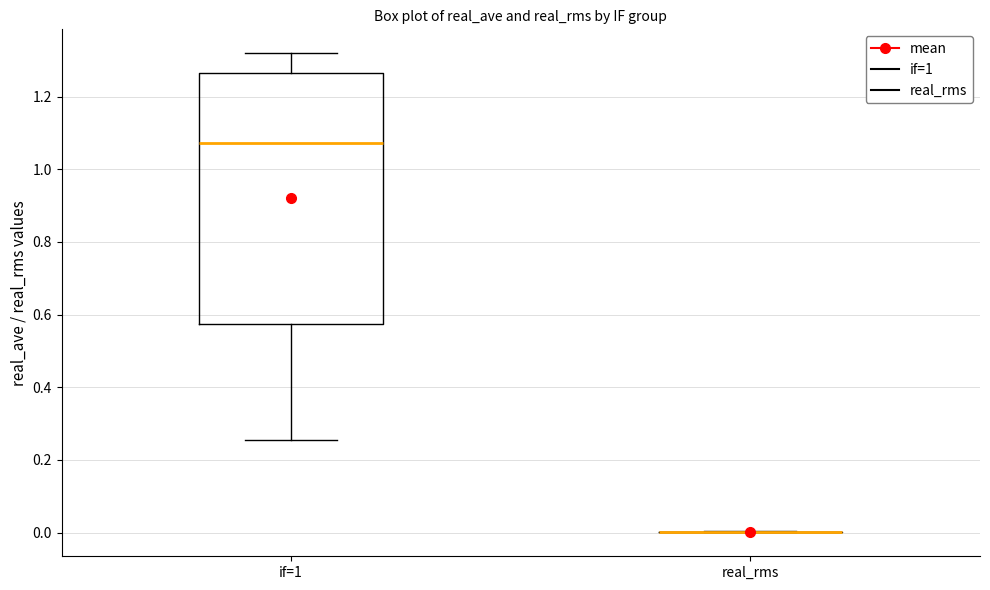

Reading left to right, read every box against the y-axis: the position of its median line, the range the box covers, and the ends of its whiskers. The values are not printed on the chart, so give them approximately, as read against the axis.

if=1: median 1.08, box 0.58 to 1.26, whiskers 0.26 to 1.32
real_rms: box collapsed to a line at 0.00, whiskers 0.00 to 0.00